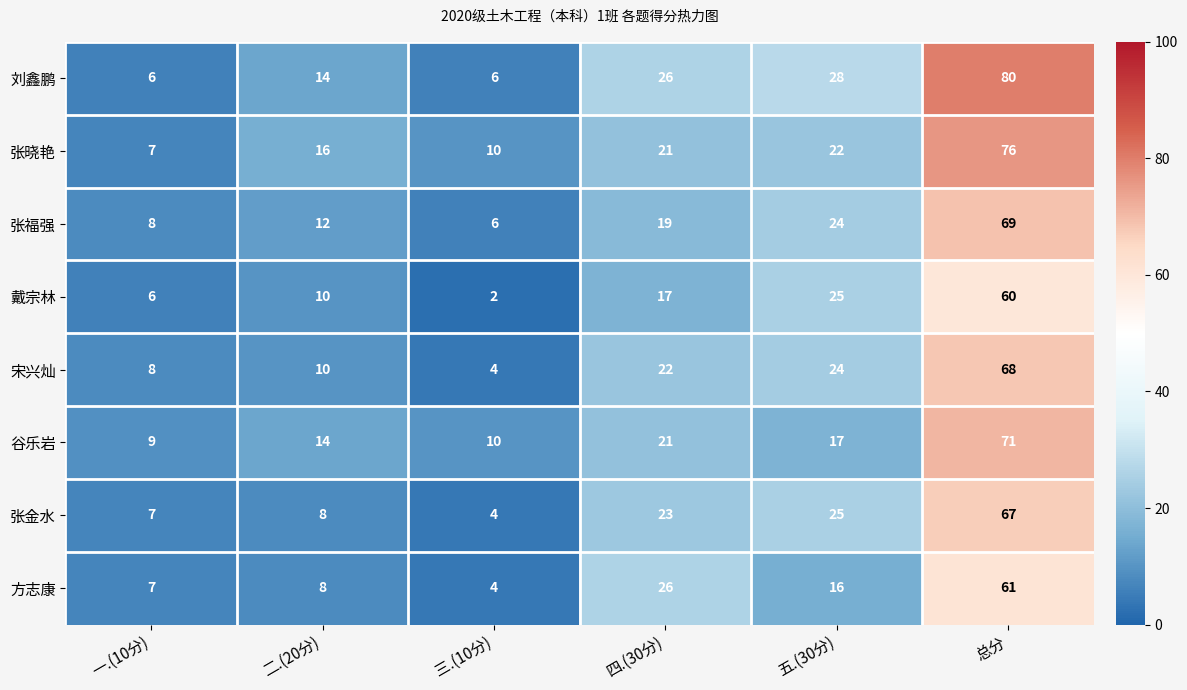

At how many categories does at least one series exceed 40?

1